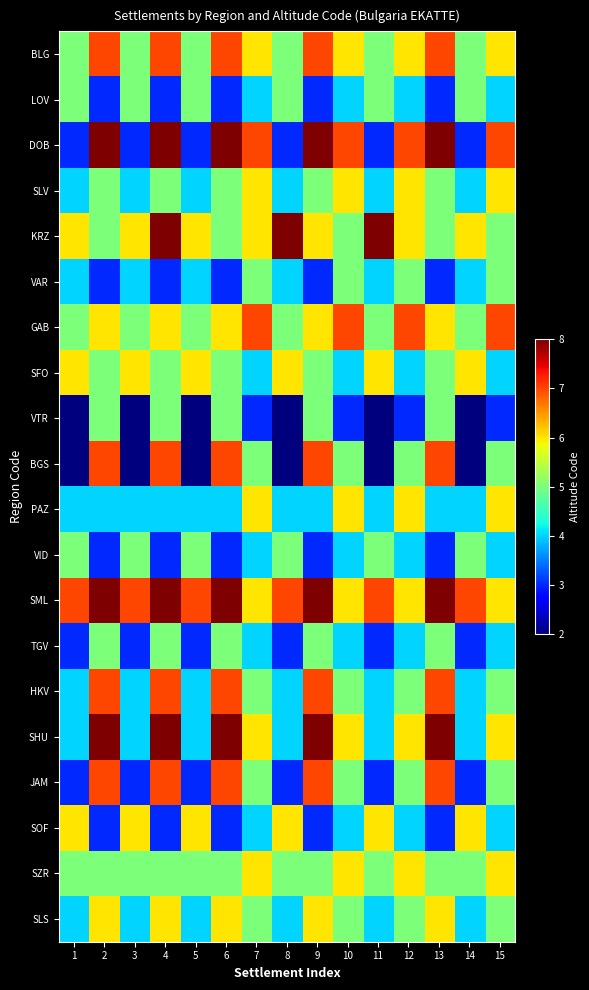

List the series in order of their peak value, lowest first.

LOV, VAR, VTR, VID, TGV, SLV, SFO, PAZ, SOF, SZR, SLS, BLG, GAB, BGS, HKV, JAM, DOB, KRZ, SML, SHU